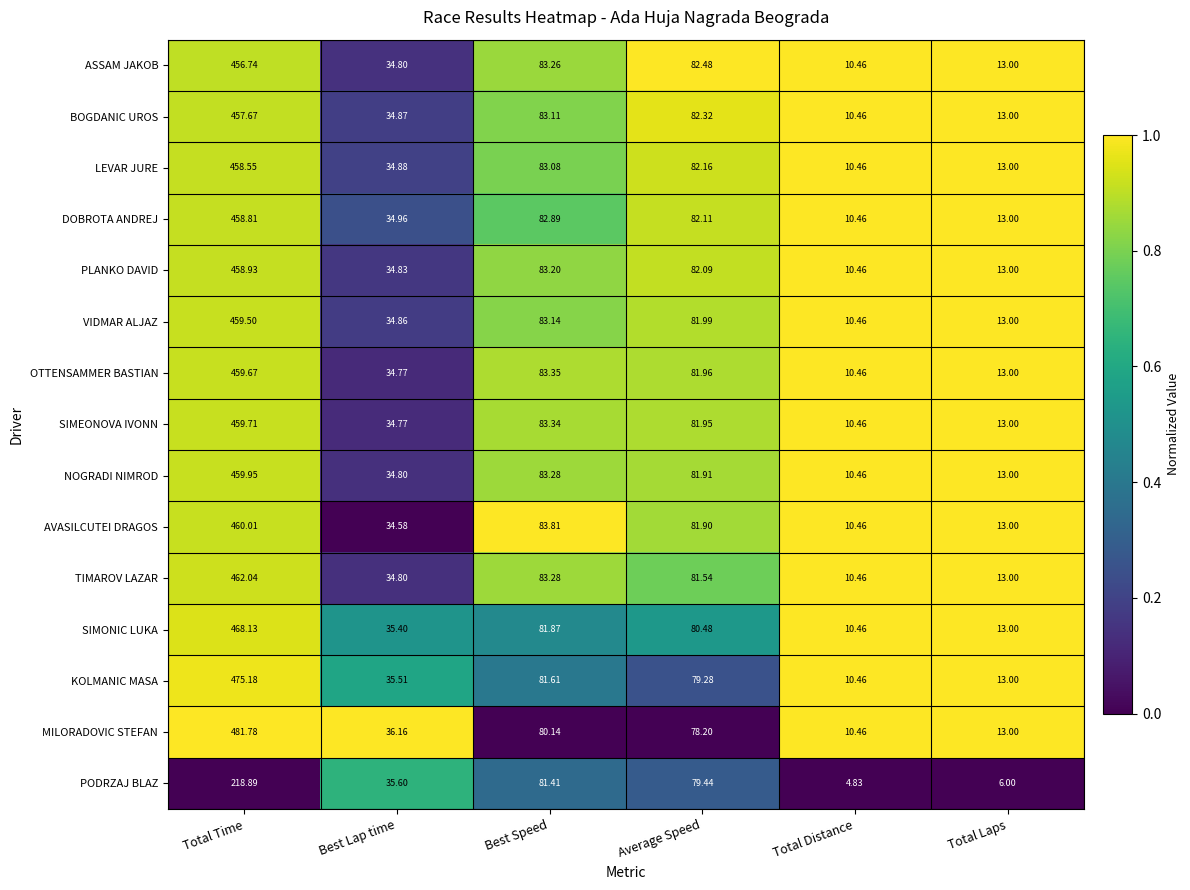

Rank the categories by AVASILCUTEI DRAGOS value from lowest to highest.

Total Distance, Total Laps, Best Lap time, Average Speed, Best Speed, Total Time